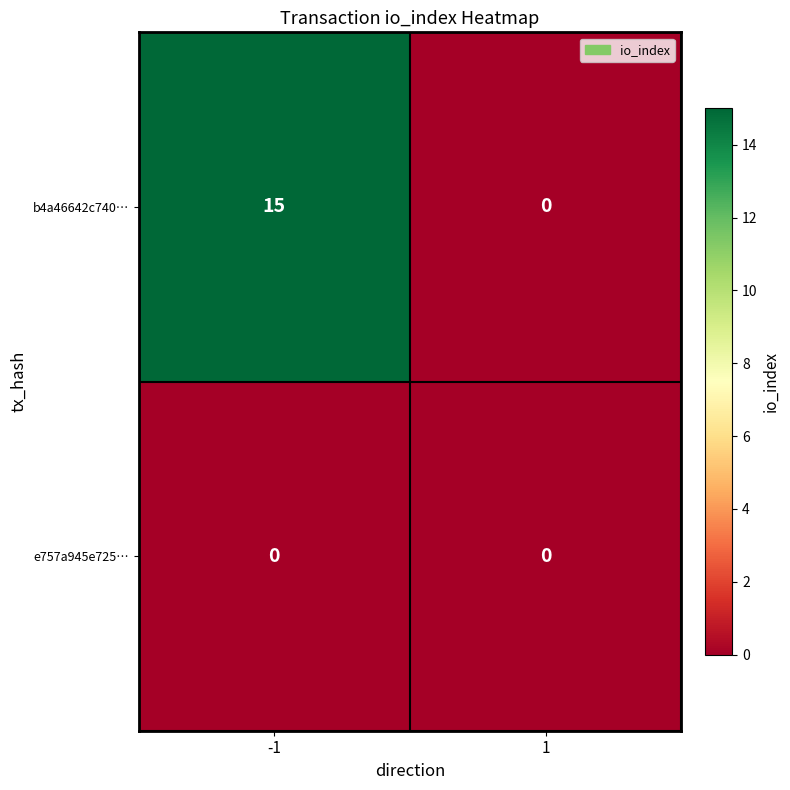

What is the greatest value displayed?

15